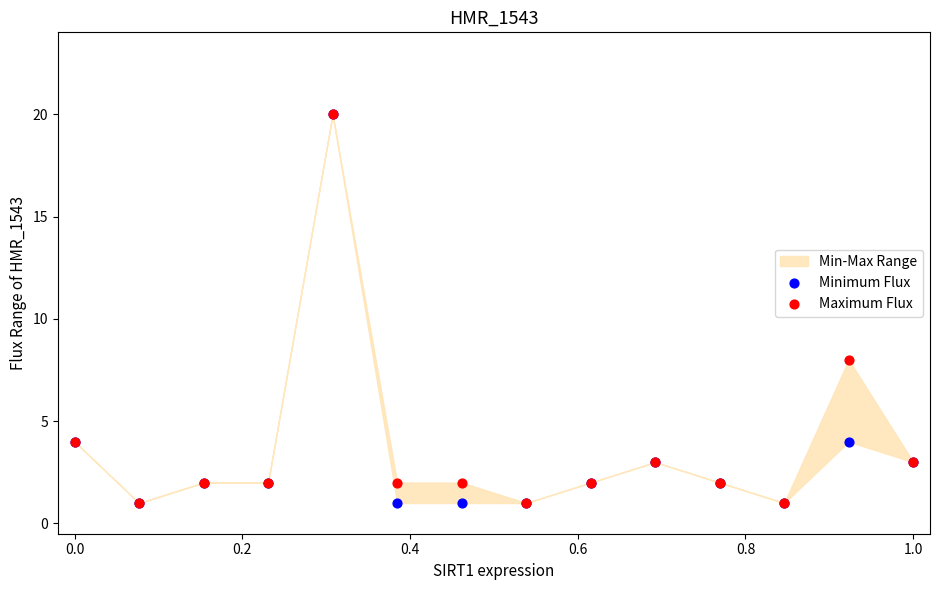

In the Maximum Flux series, what Y value is closest to 10?

8